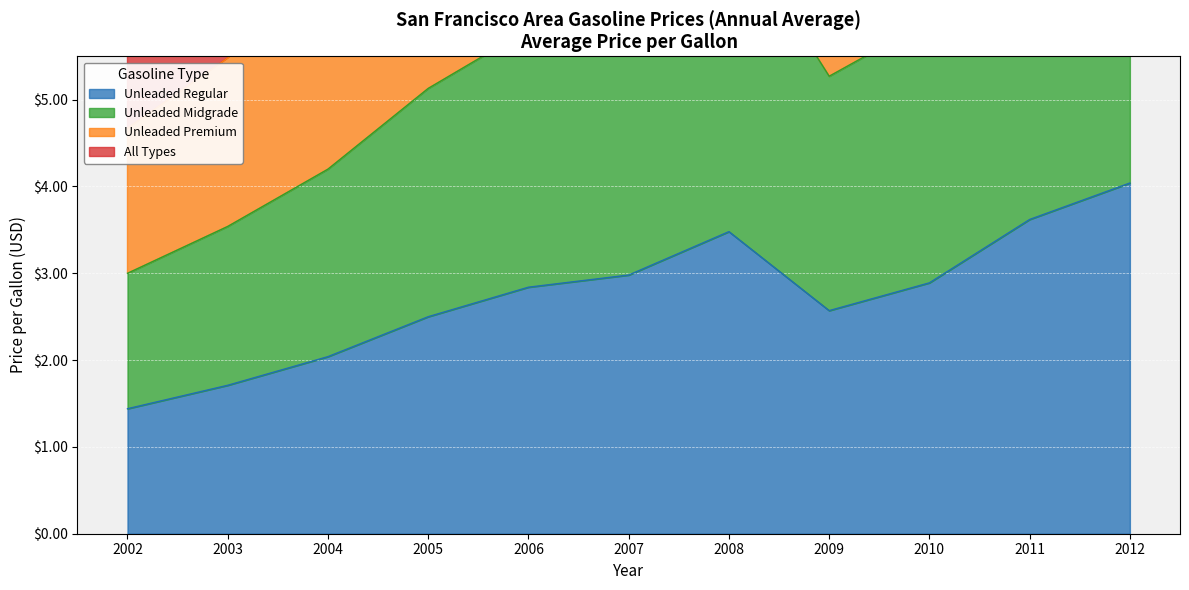

What is the highest value of the Unleaded Regular series?

4.0